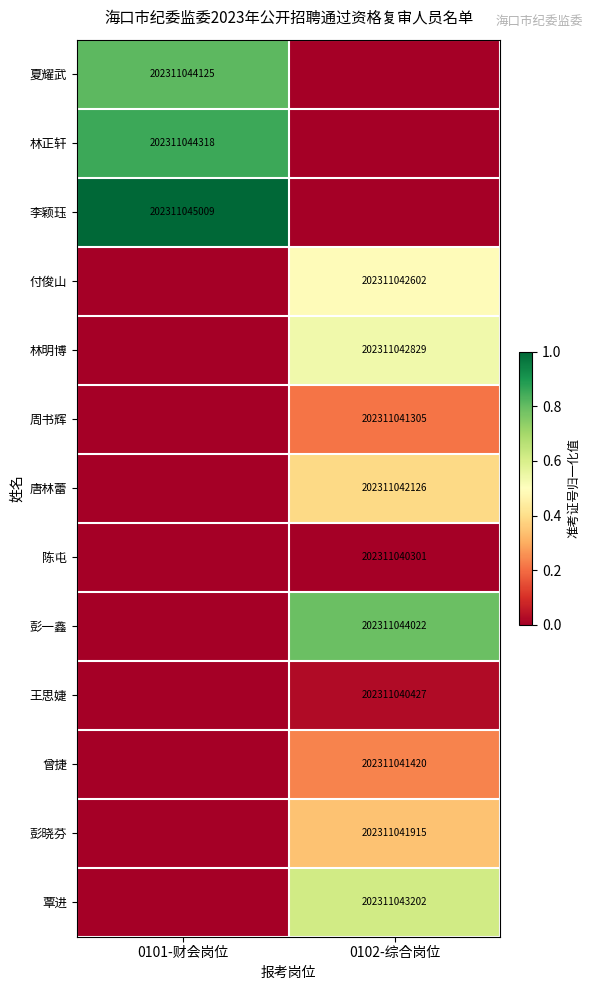

The 付俊山 series shows 294133565028 at 0102-综合岗位. True or false?

False